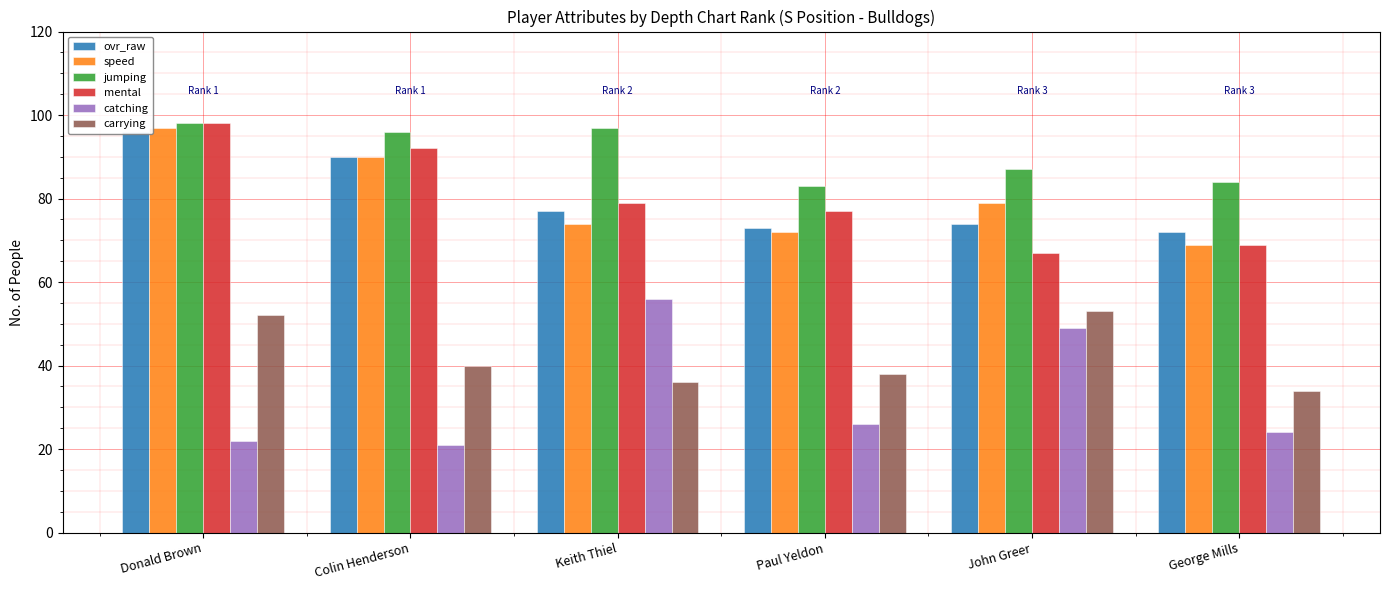

What are all the series names shown in the legend?

ovr_raw, speed, jumping, mental, catching, carrying